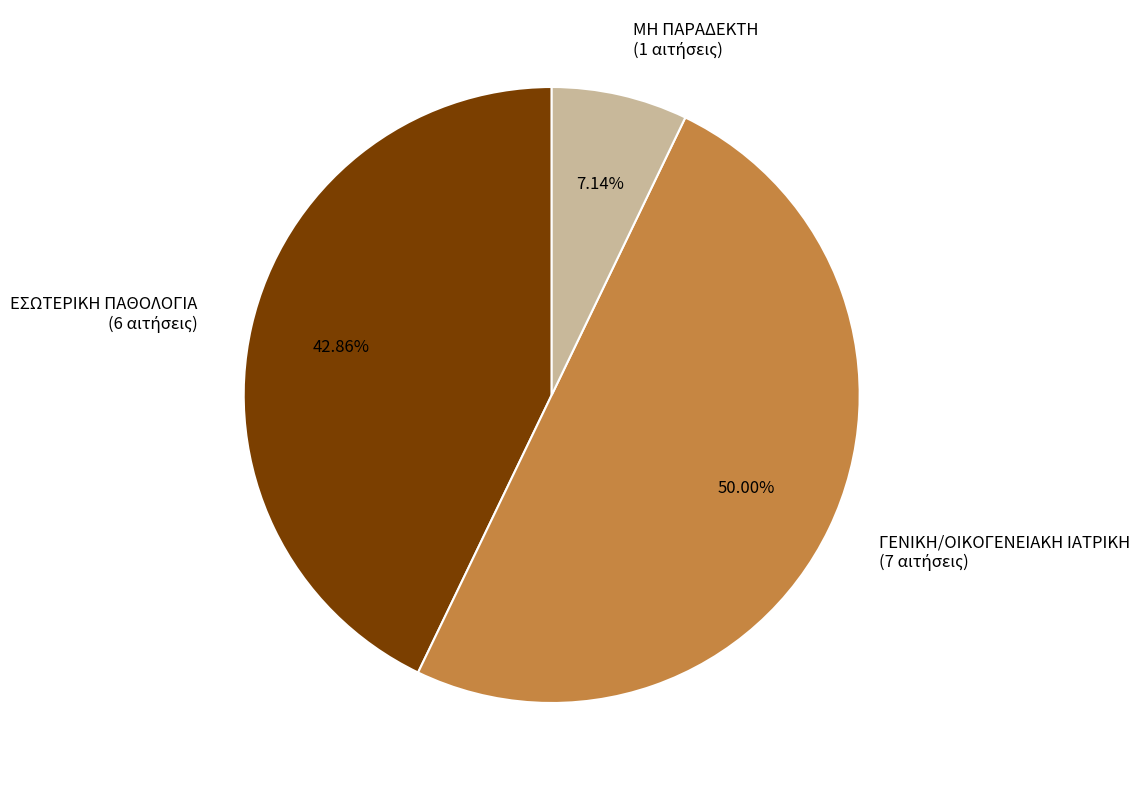

Which slice is the largest?

ΓΕΝΙΚΗ/ΟΙΚΟΓΕΝΕΙΑΚΗ ΙΑΤΡΙΚΗ